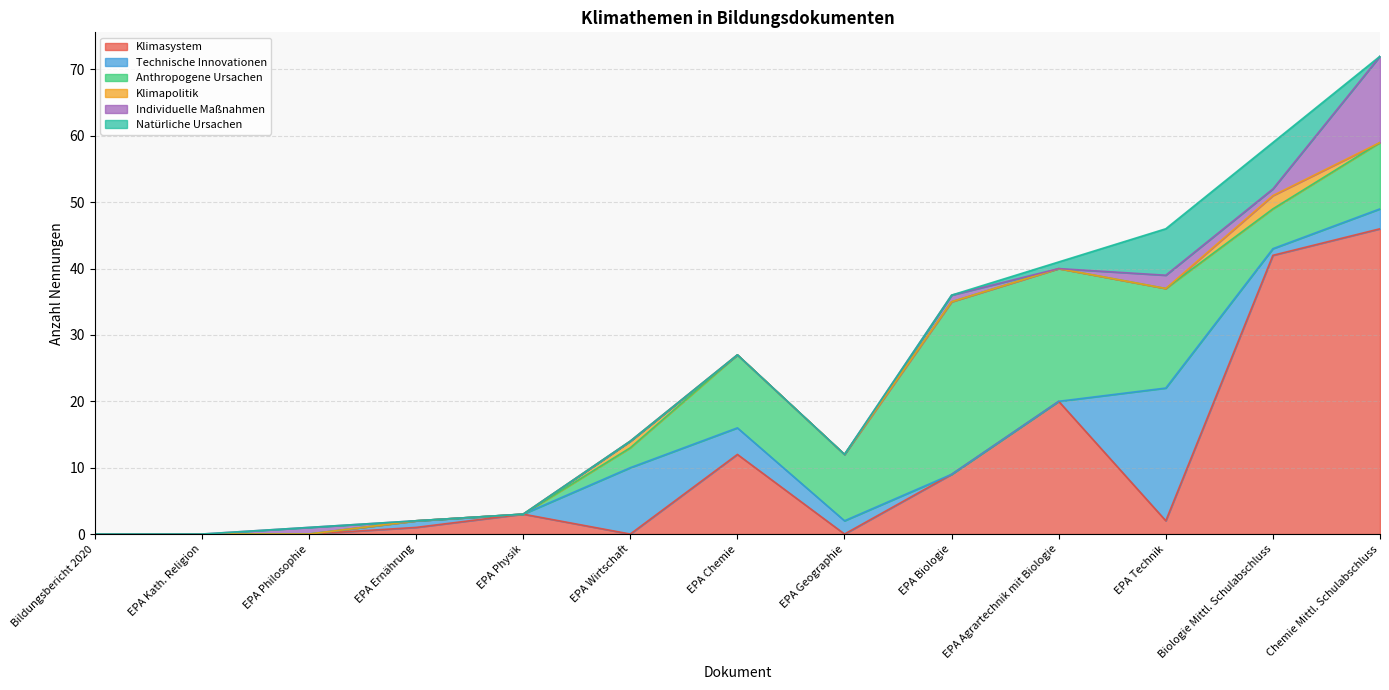

Is it true that Technische Innovationen equals 1 at EPA Chemie?

False